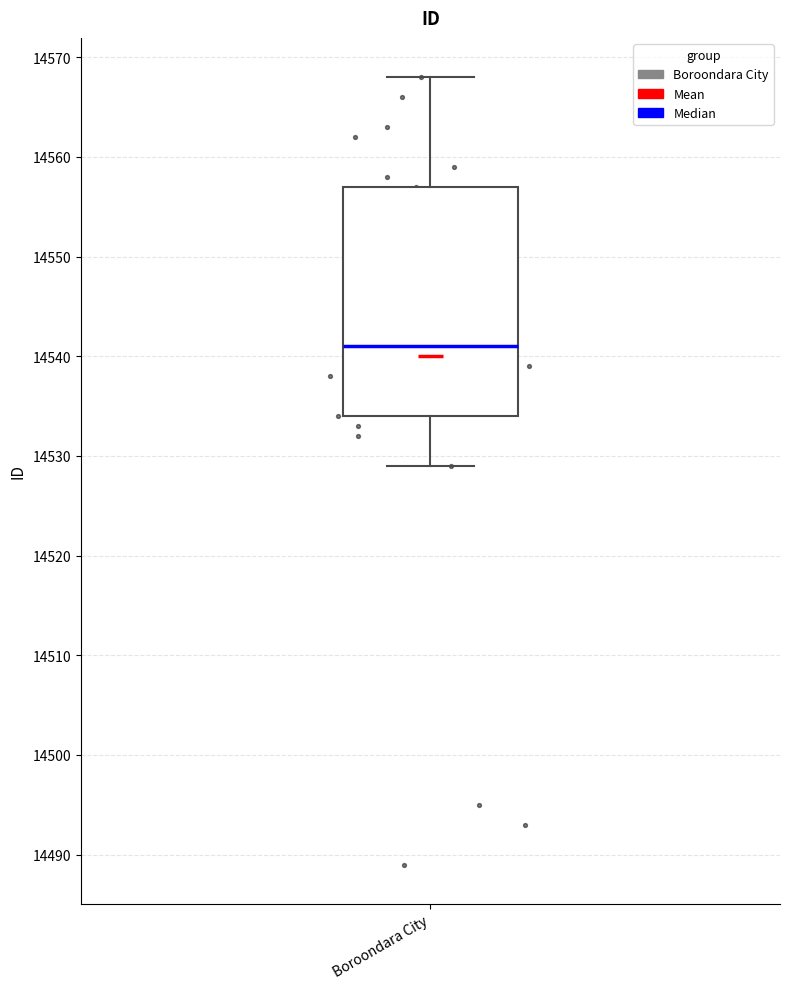

Transcribe this box plot: give where the median line is, the range the box spans, and where the two whiskers end, as read against the y-axis. The values are not printed on the chart, so give them approximately, as read against the axis.

median 14541, box 14534 to 14557, whiskers 14529 to 14568